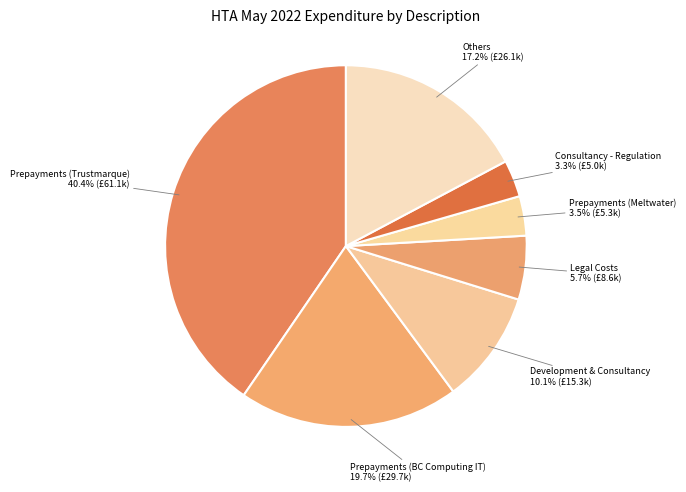

Is there a majority slice in this chart?

No